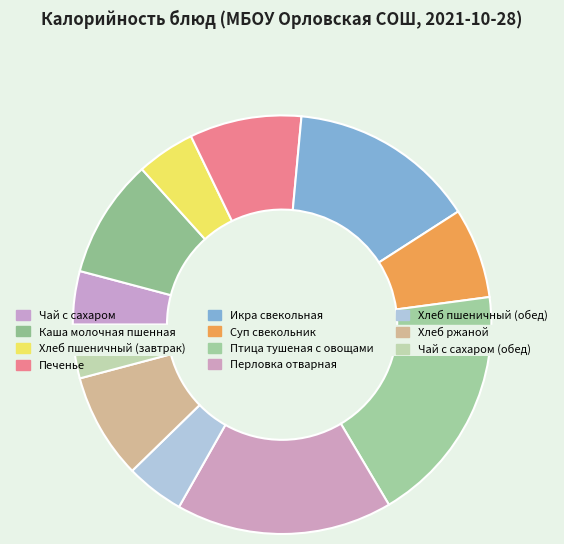

True or false: Хлеб ржаной accounts for 8% of the total.

True